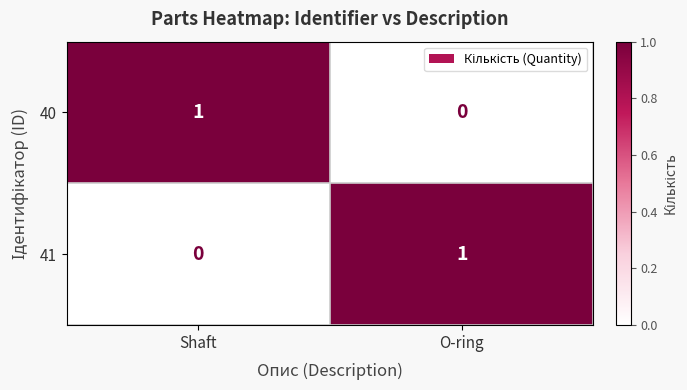

At how many categories does at least one series exceed 0?

2